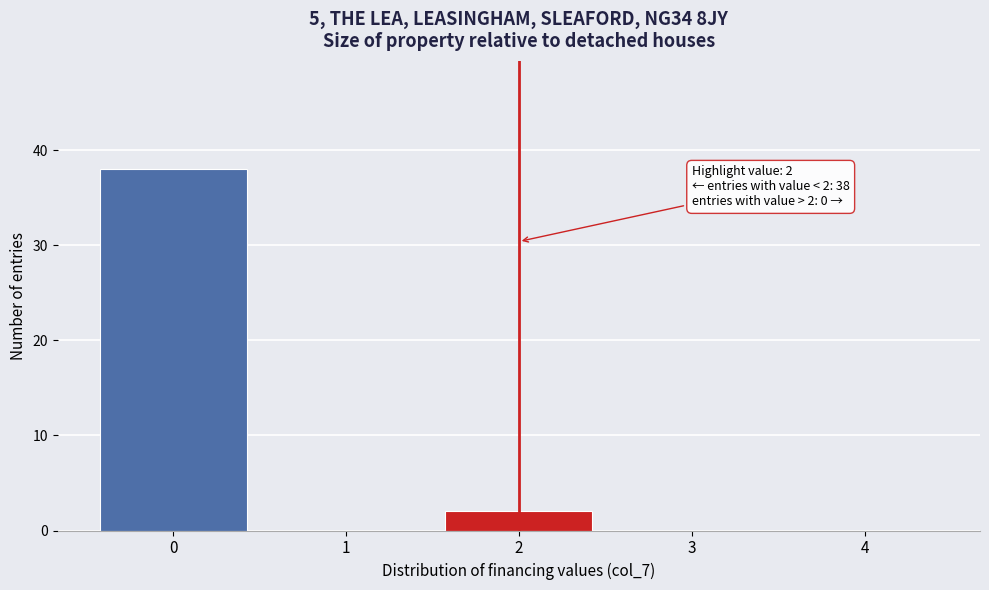

Reading left to right, what are all the values shown in this chart?

0=38	1=0	2=2	3=0	4=0